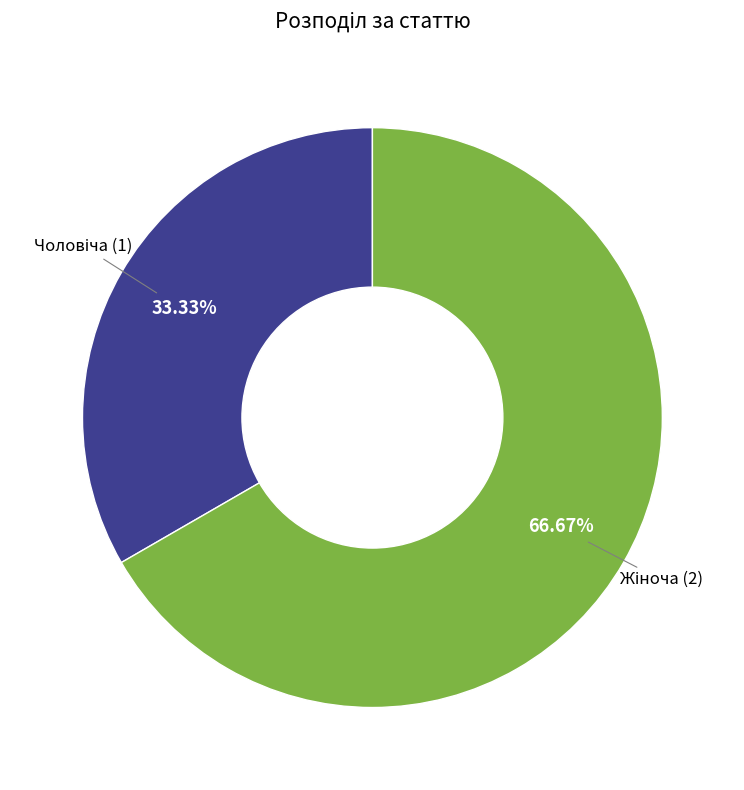

Is there any slice that represents more than half of the pie?

Yes